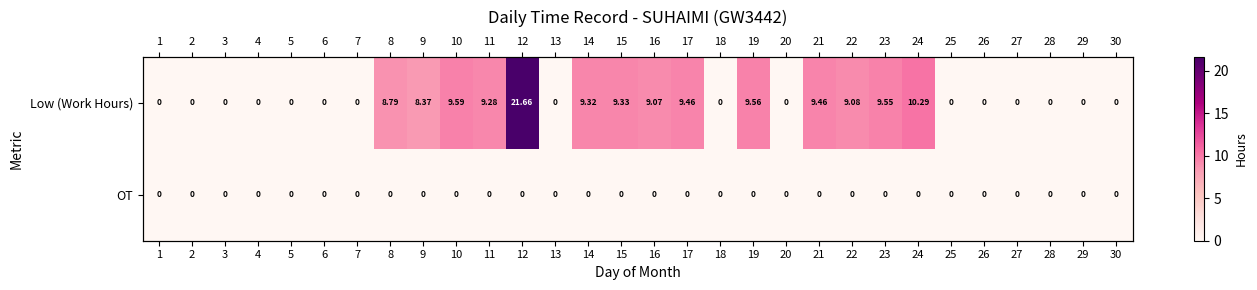

True or false: Low (Work Hours) has a value of 6.7 at 10.

False